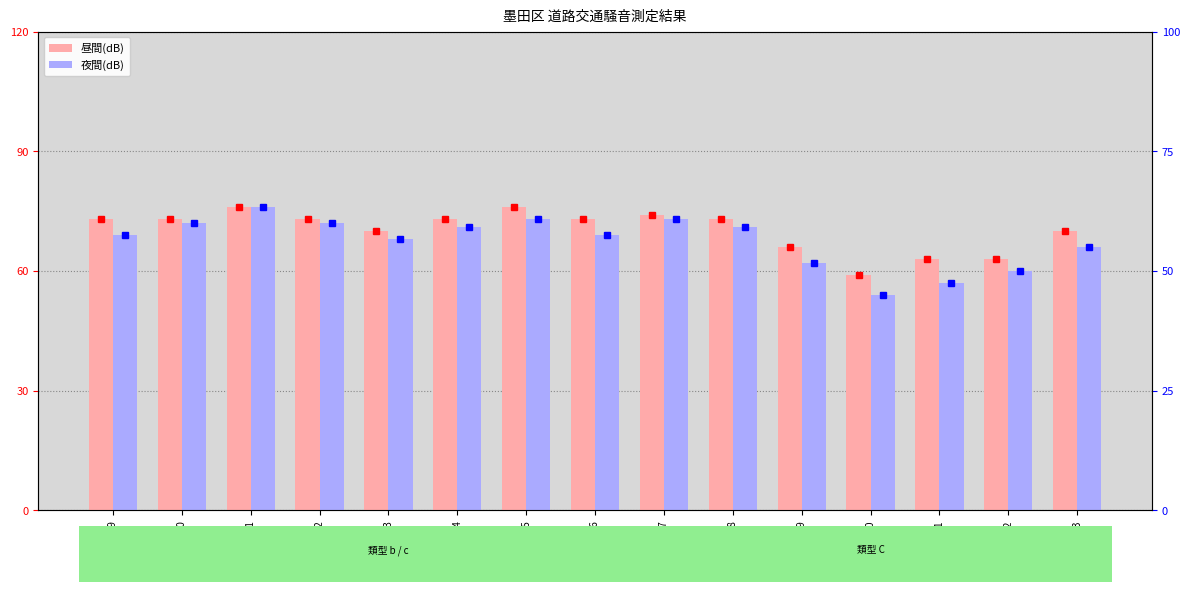

What is the sum of all 昼間(dB) values?

1055